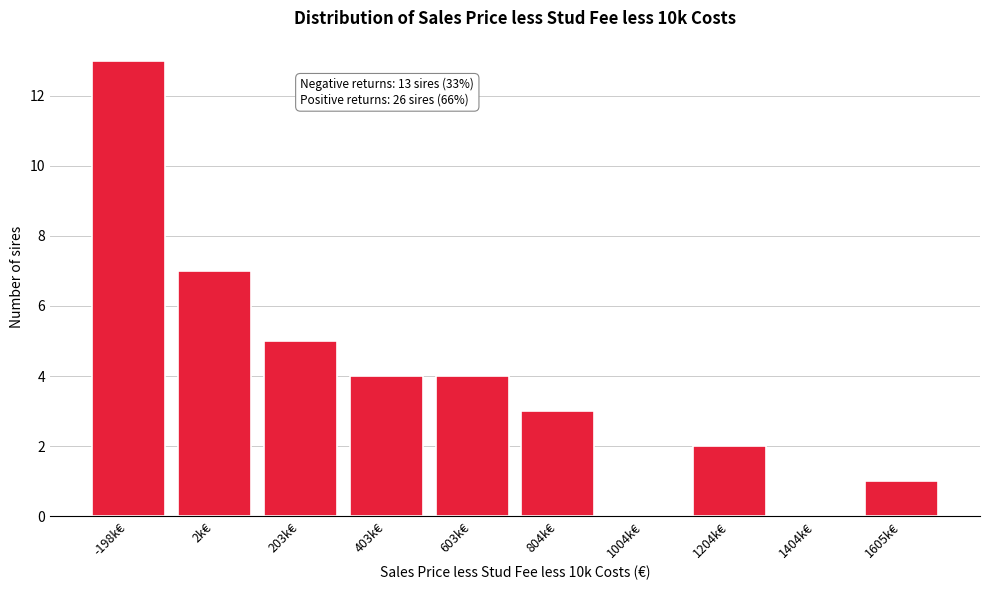

Reading right to left, list all the values displayed in this chart.

1605k€=1	1404k€=0	1204k€=2	1004k€=0	804k€=3	603k€=4	403k€=4	203k€=5	2k€=7	-198k€=13